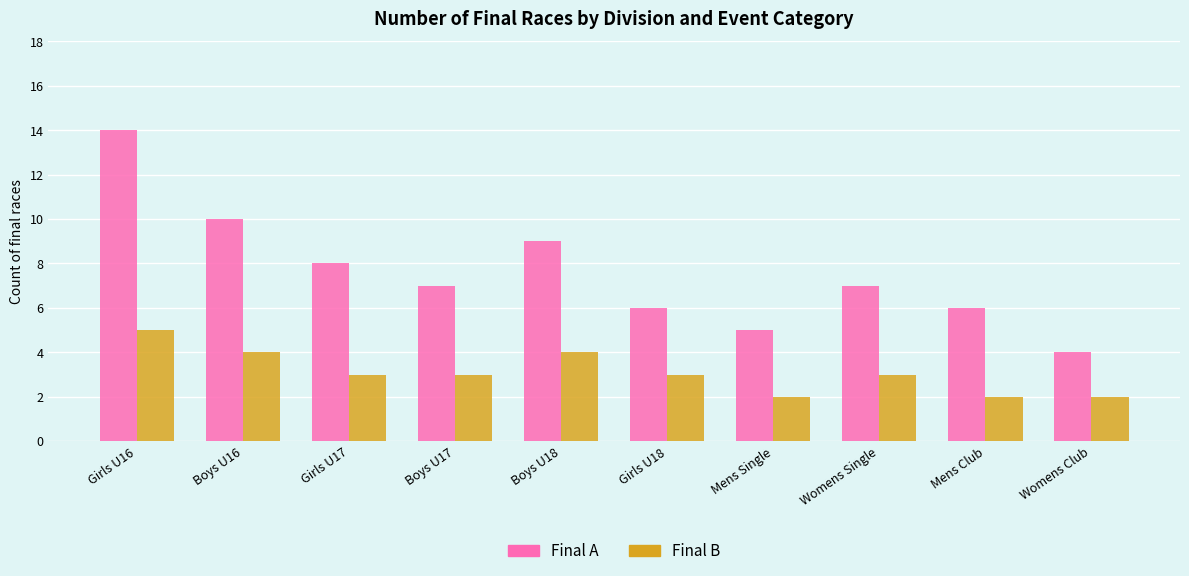

The Final B series shows 2 at Mens Club. True or false?

True